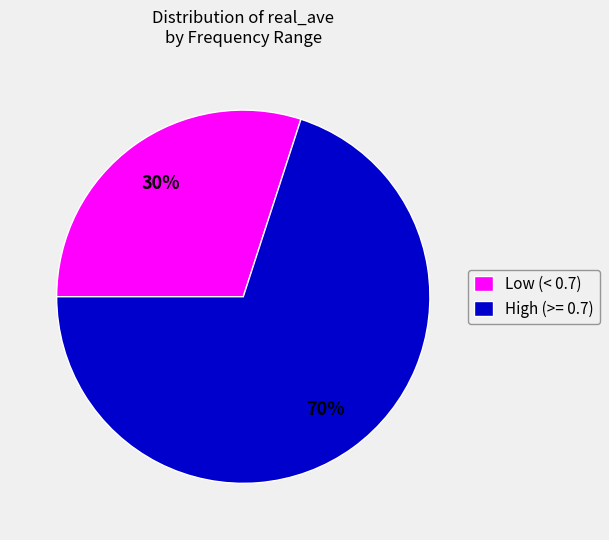

Between High (>= 0.7) and Low (< 0.7), which is larger?

High (>= 0.7)